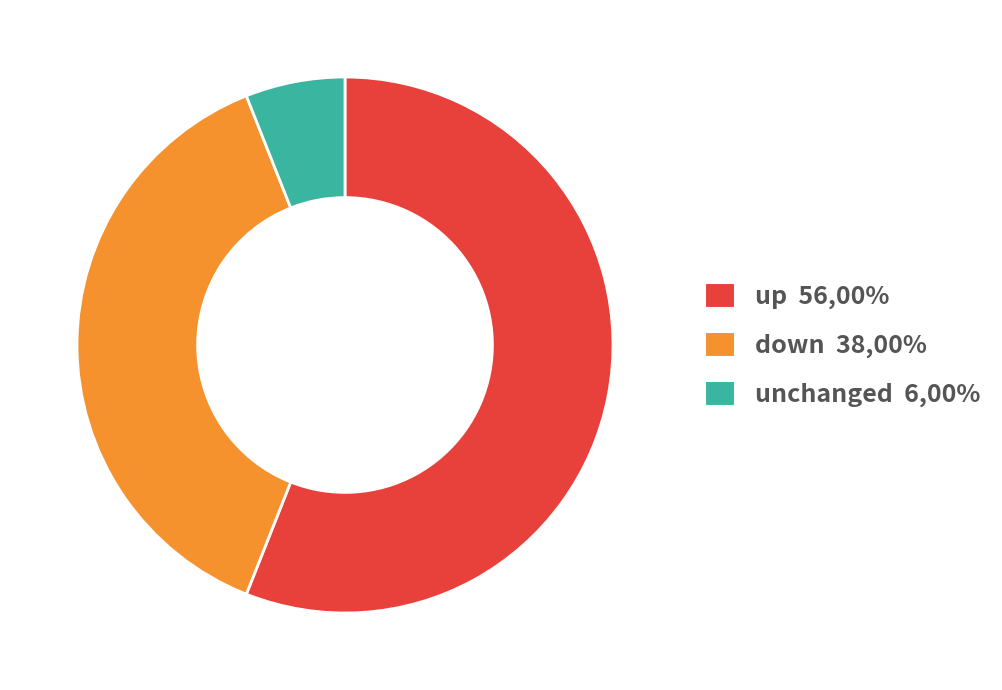

Is there any slice that represents more than half of the pie?

Yes